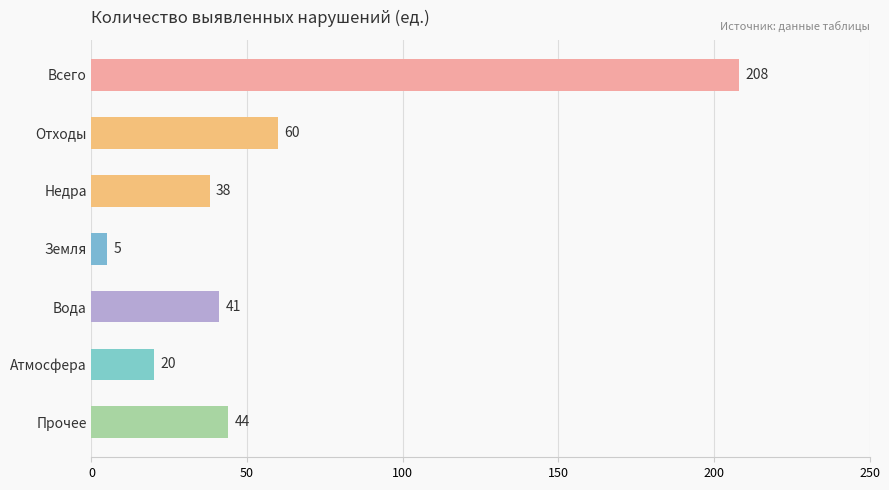

What is the label of the 7th bar from the bottom?

Всего